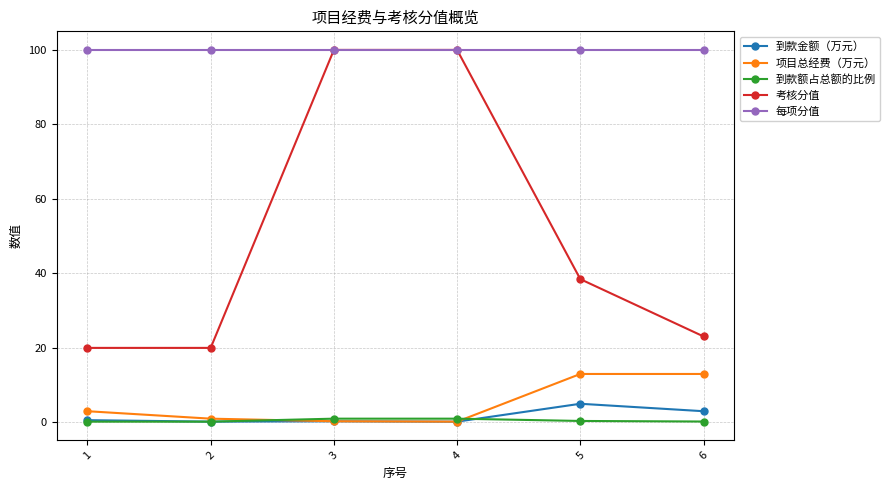

What is the spread (max minus min) of values at 4?

99.8